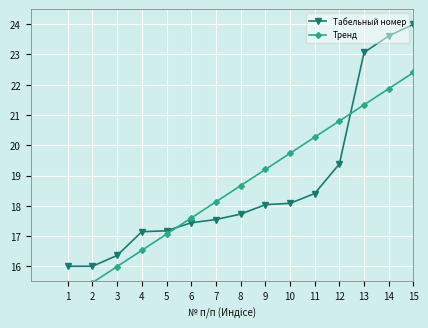

Which series has the largest range (max minus min)?

Табельный номер